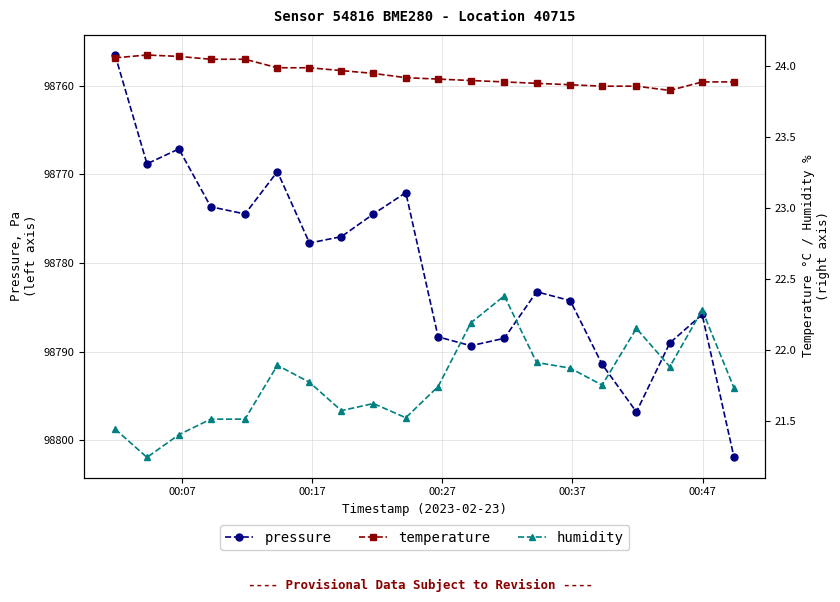

What is the value of the pressure point at the 16th from the left?

98791.4